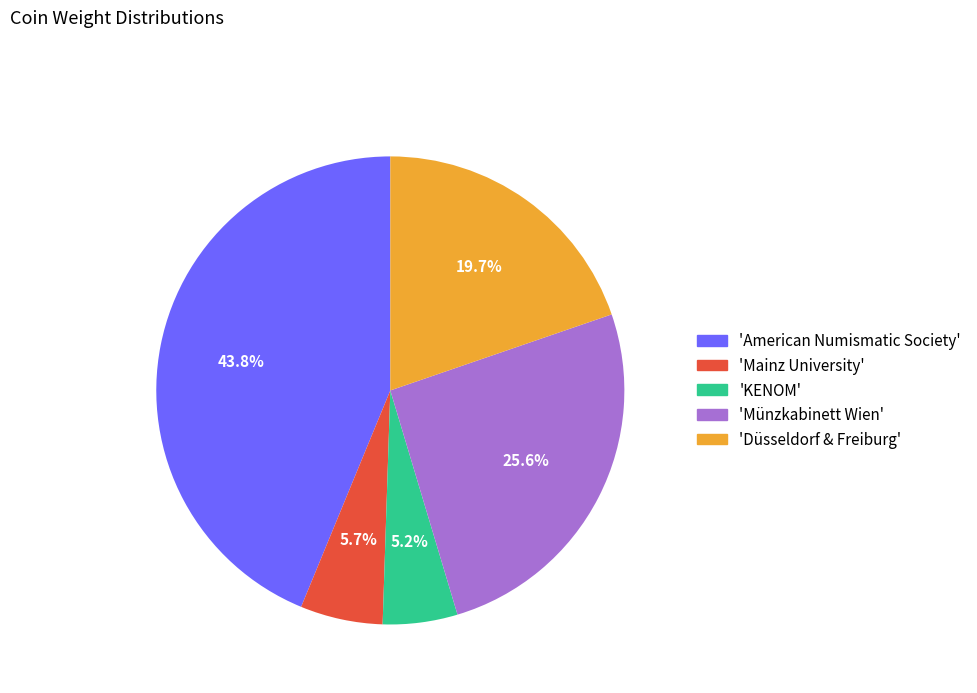

Rank the categories by value from lowest to highest.

'KENOM', 'Mainz University', 'Düsseldorf & Freiburg', 'Münzkabinett Wien', 'American Numismatic Society'